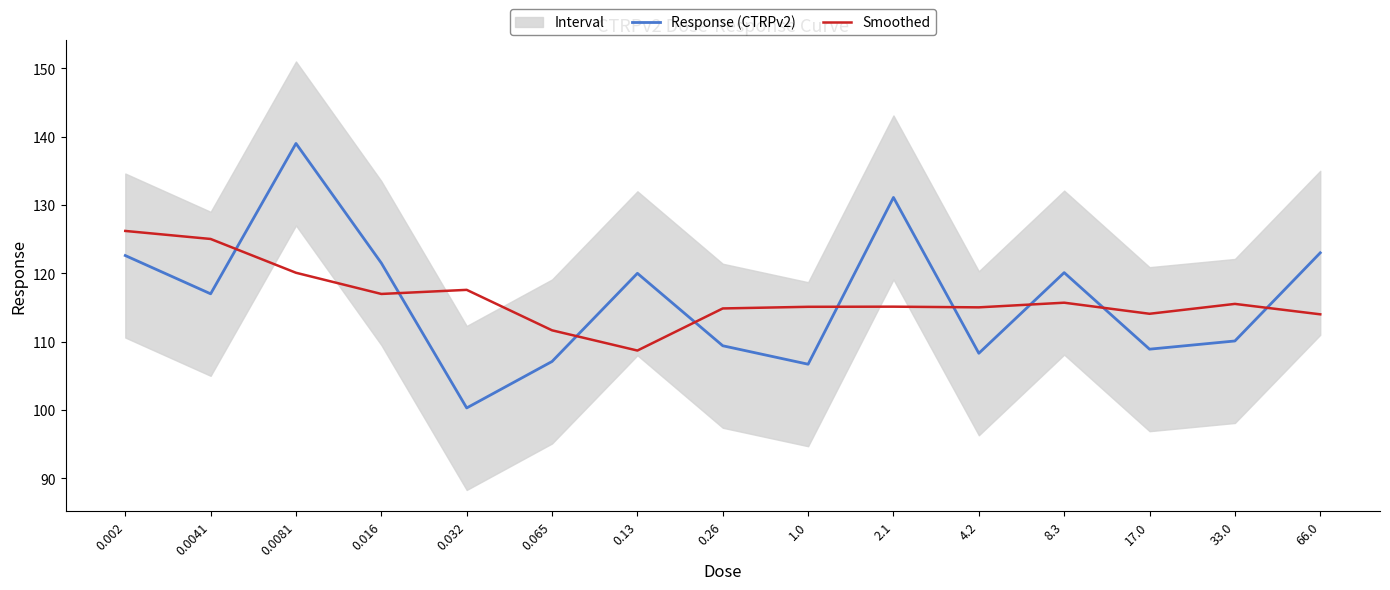

Which series has the largest range (max minus min)?

Response (CTRPv2)